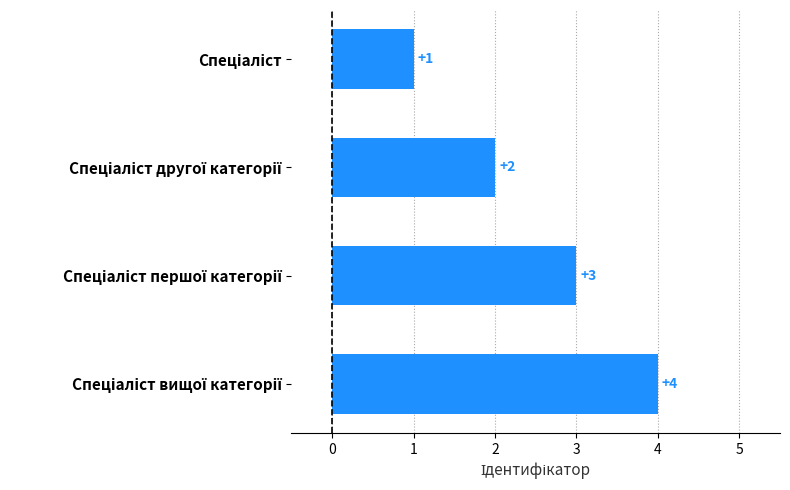

What is the value of the 4th bar from the top?

4